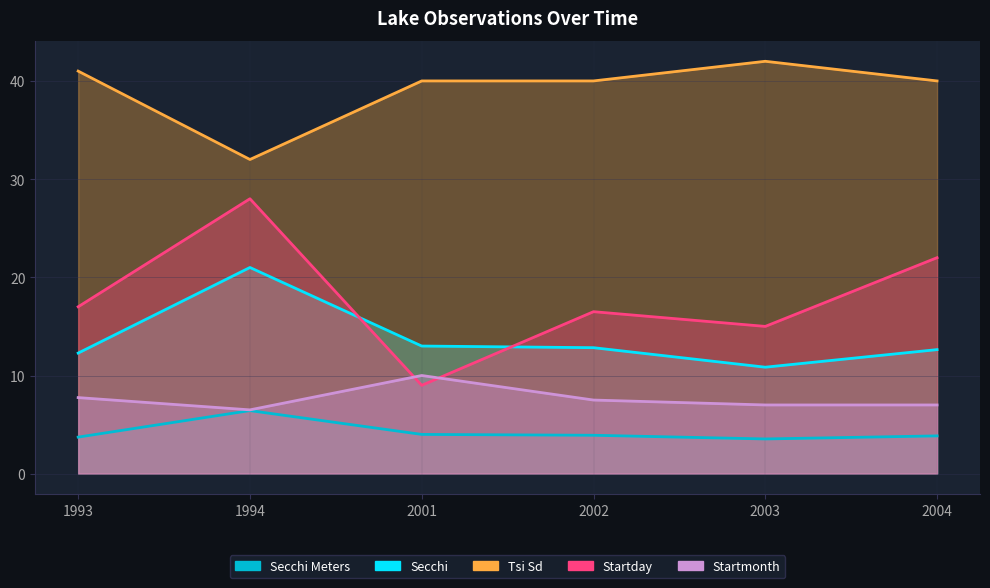

In Secchi Meters, how many points are lower than both neighbors (excluding endpoints)?

1